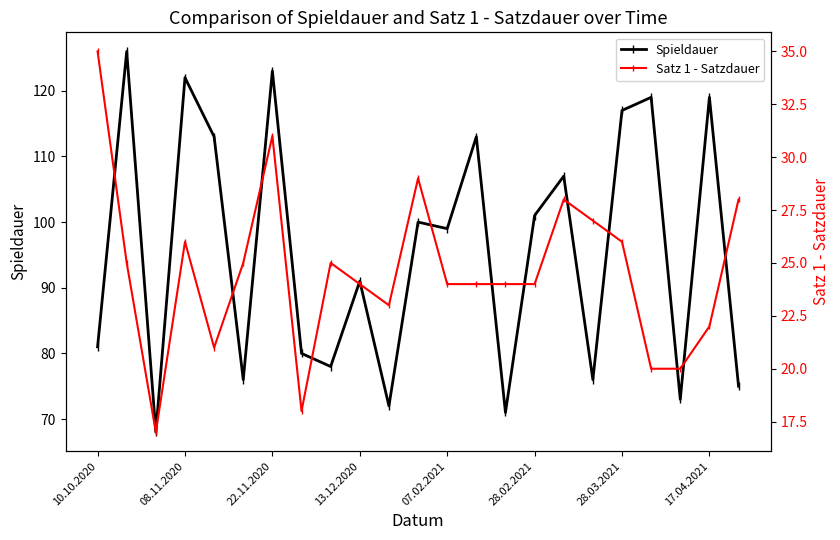

True or false: Spieldauer and Satz 1 - Satzdauer cross at least once.

False